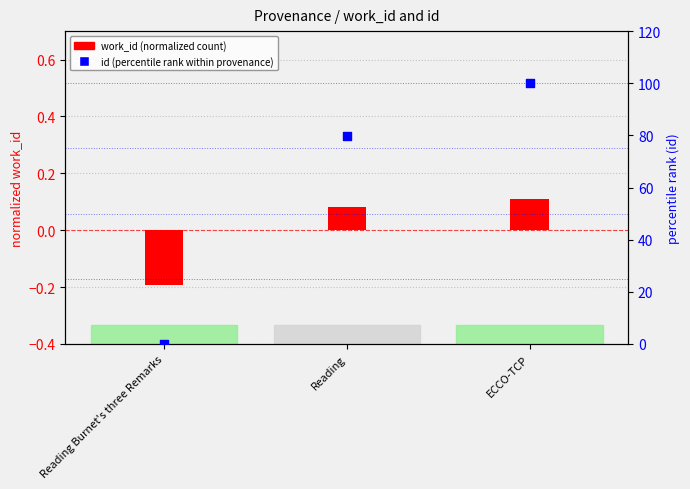

What are all the series names shown in the legend?

work_id (normalized), id (percentile rank)